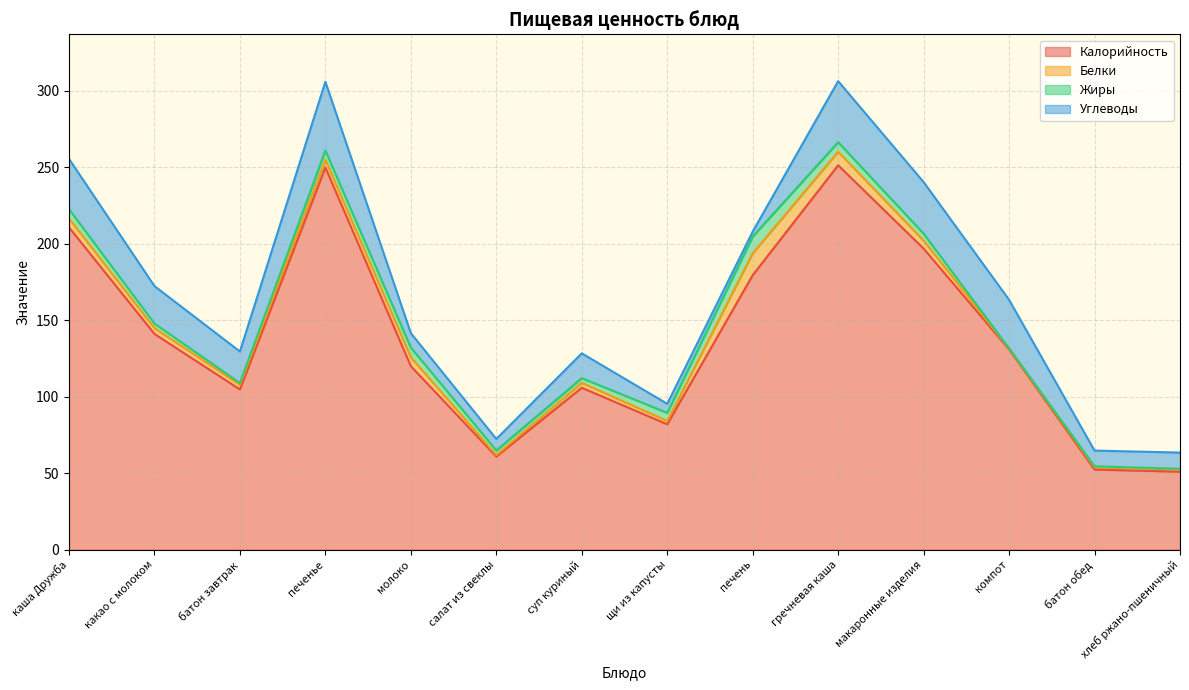

Between молоко and компот, which is larger?

компот